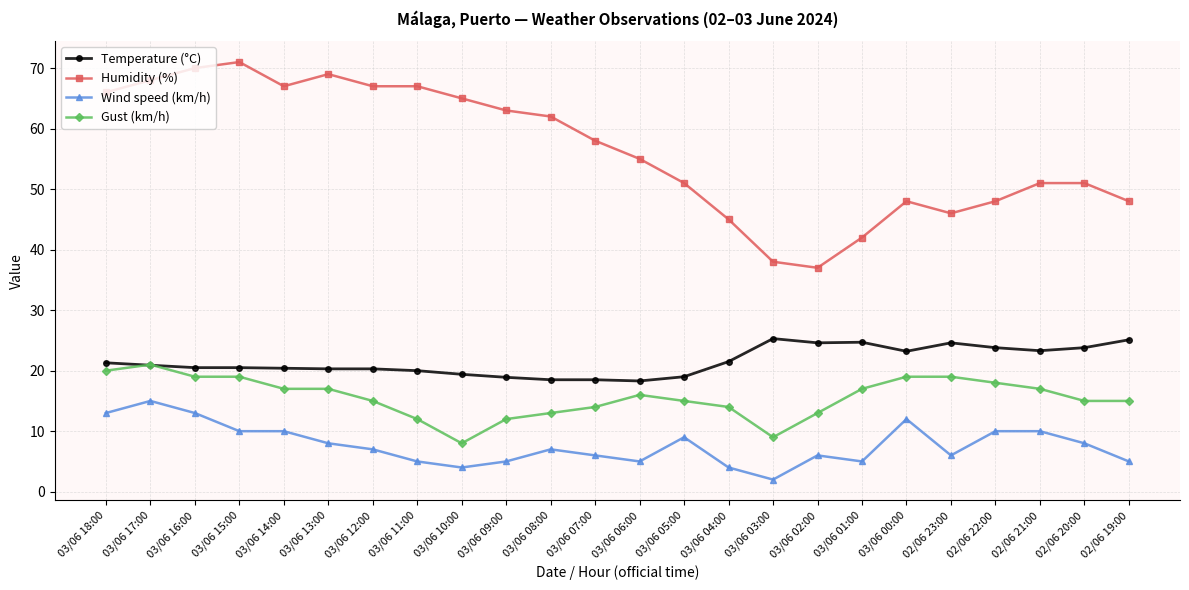

The Humidity (%) series shows 29.1 at 03/06 04:00. True or false?

False